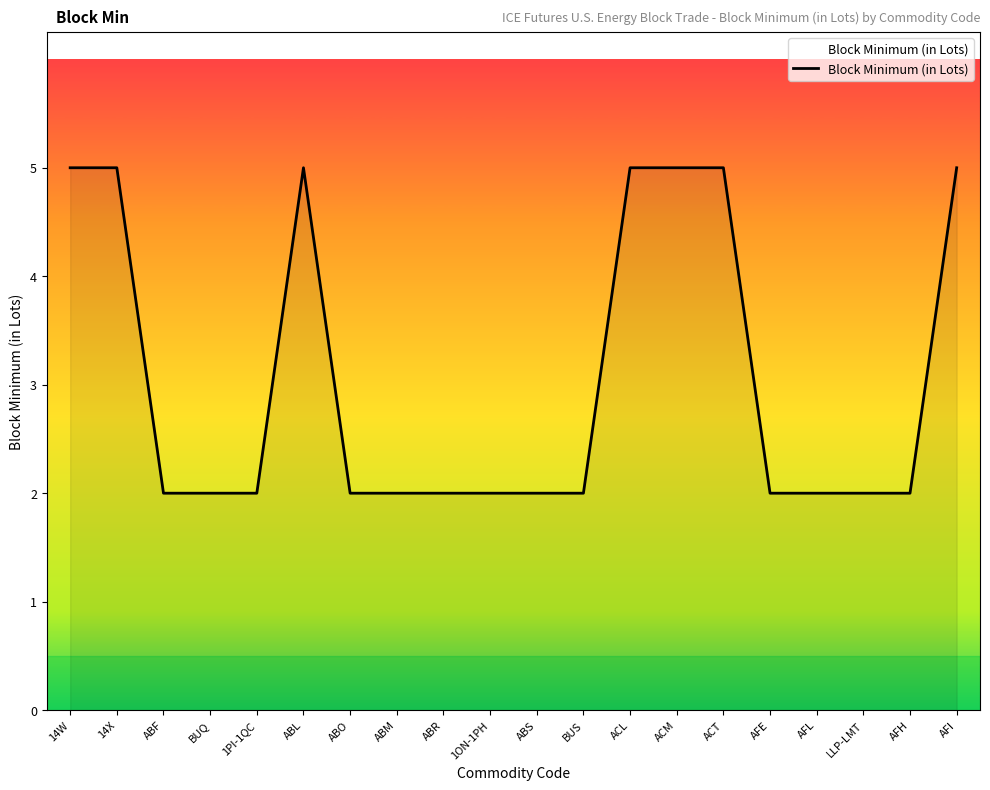

What is the difference between the maximum and second lowest values?

3